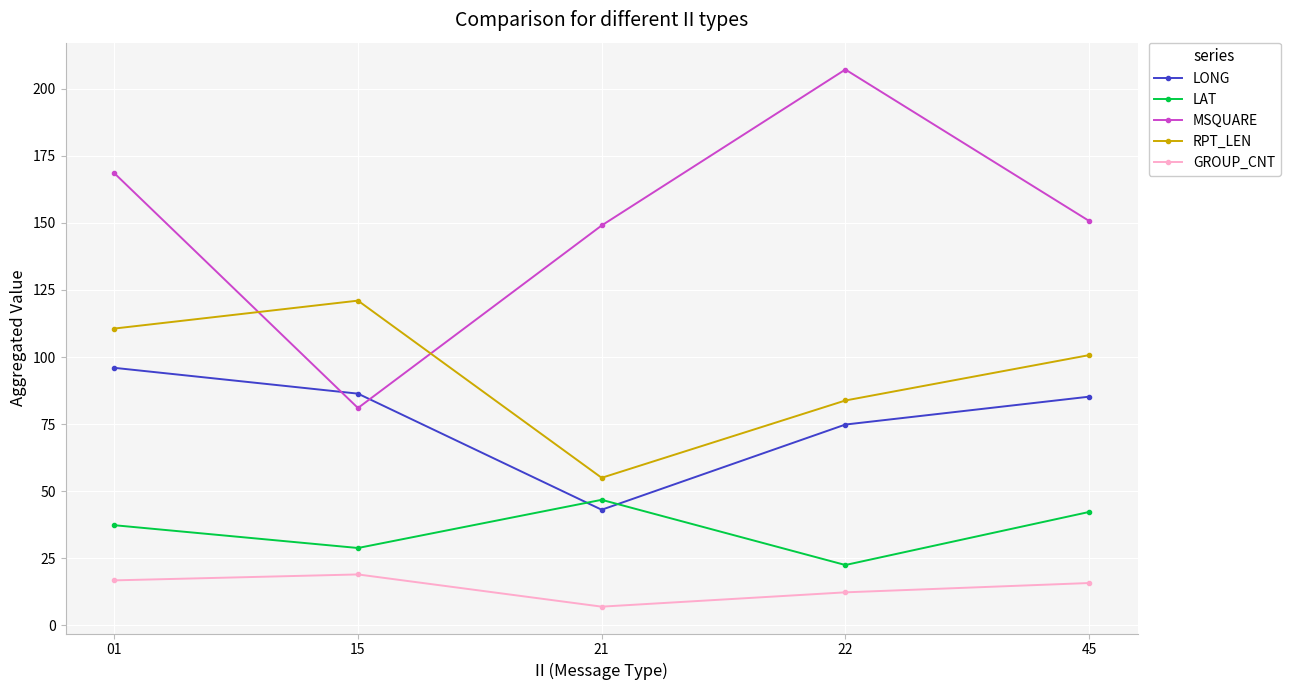

Which series has the largest range (max minus min)?

MSQUARE